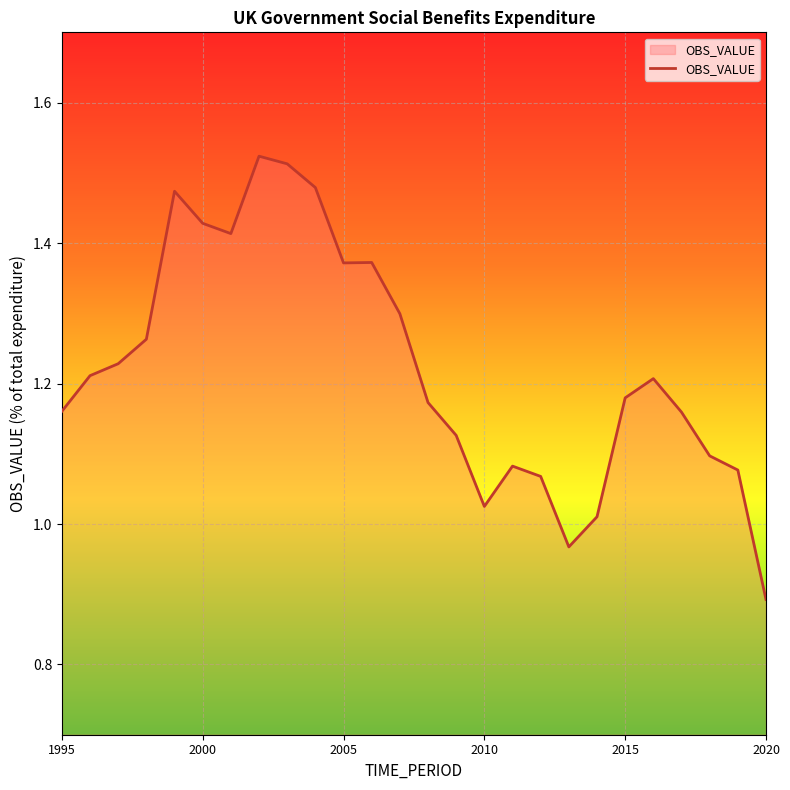

What is the minimum value shown in the chart?

0.9